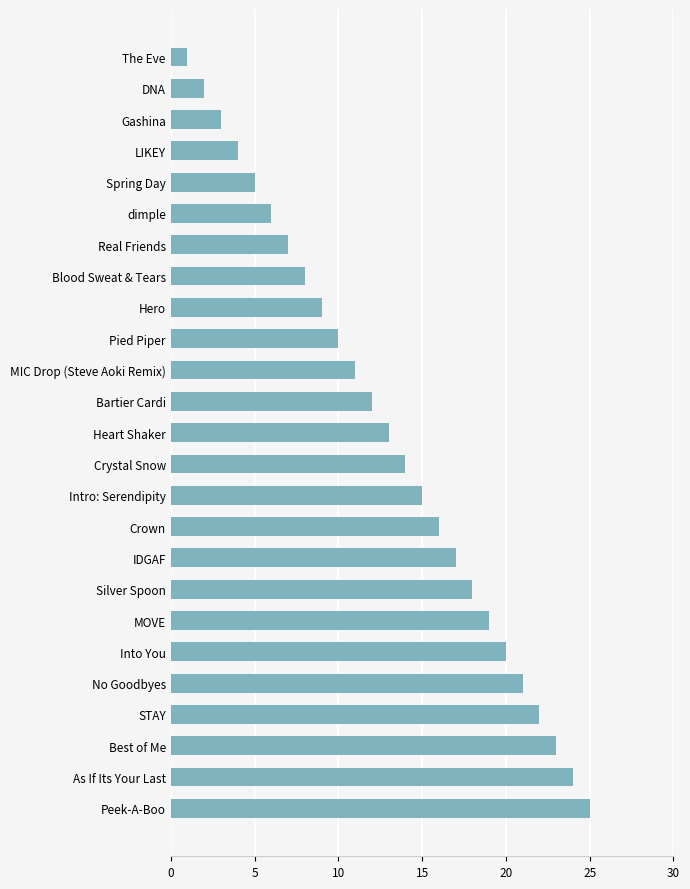

Are the bars horizontal?

Yes